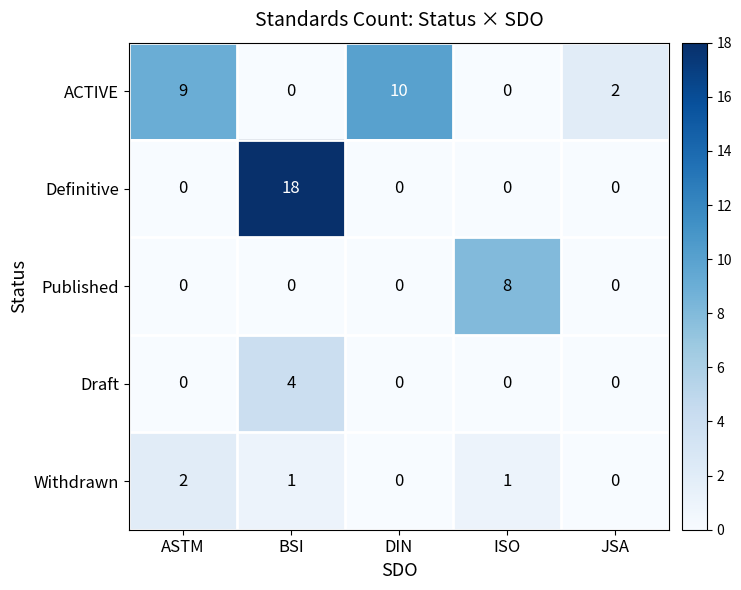

What is the maximum value shown in the chart?

18